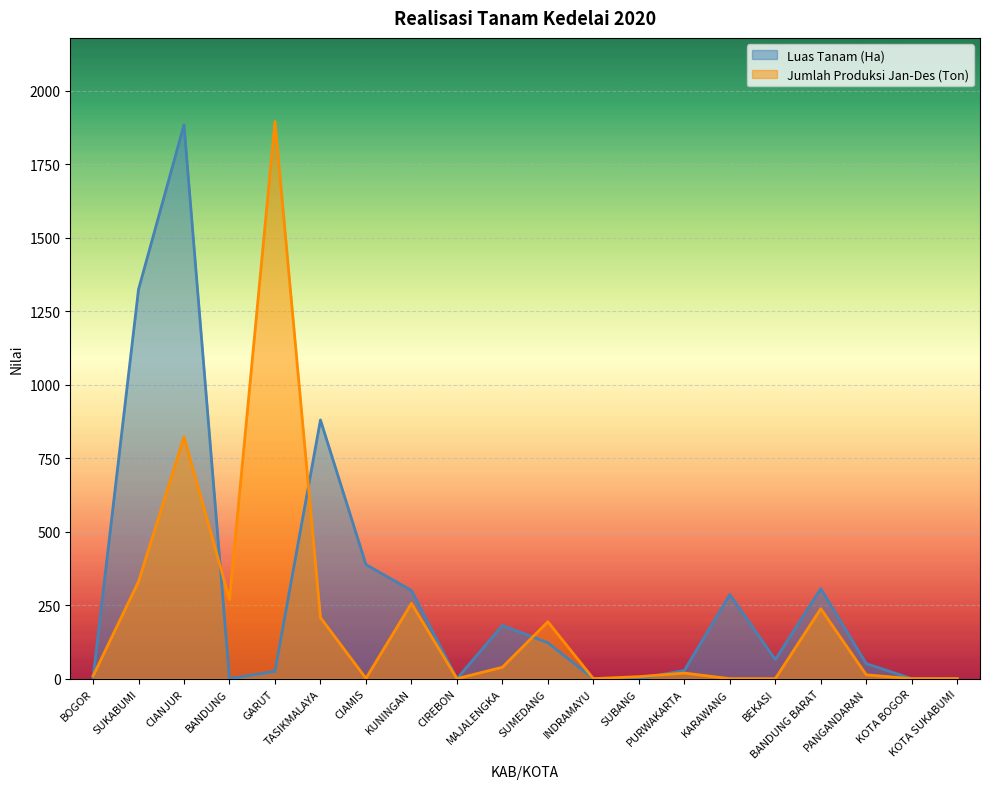

Is it true that Jumlah Produksi Jan-Des (Ton) equals 207.8 at TASIKMALAYA?

True